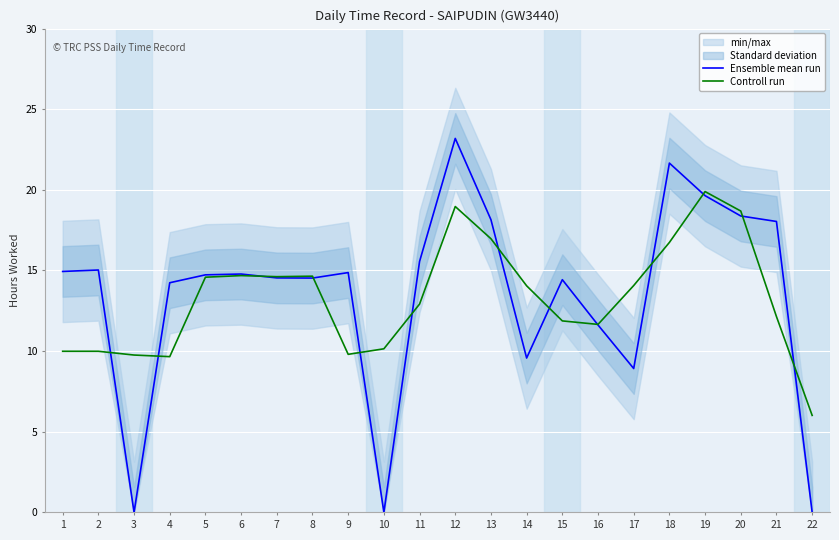

Which series has the widest spread of values?

Ensemble mean run